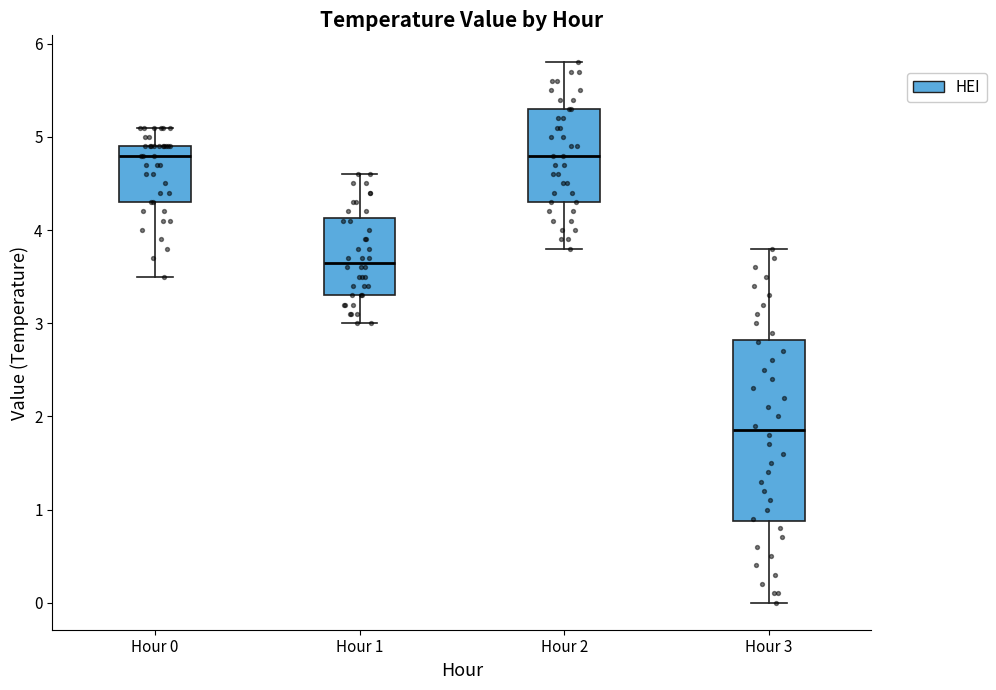

Where is the upper edge of the box for Hour 1 on the y-axis? The values are not printed on the chart, so give them approximately, as read against the axis.

4.1